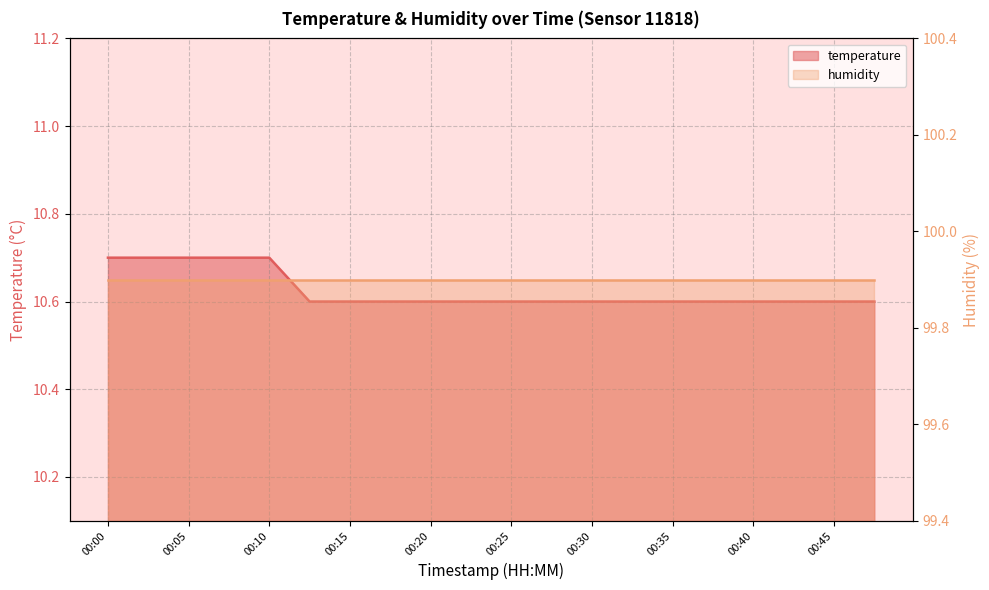

True or false: the data has more than 2 interior local peaks.

False